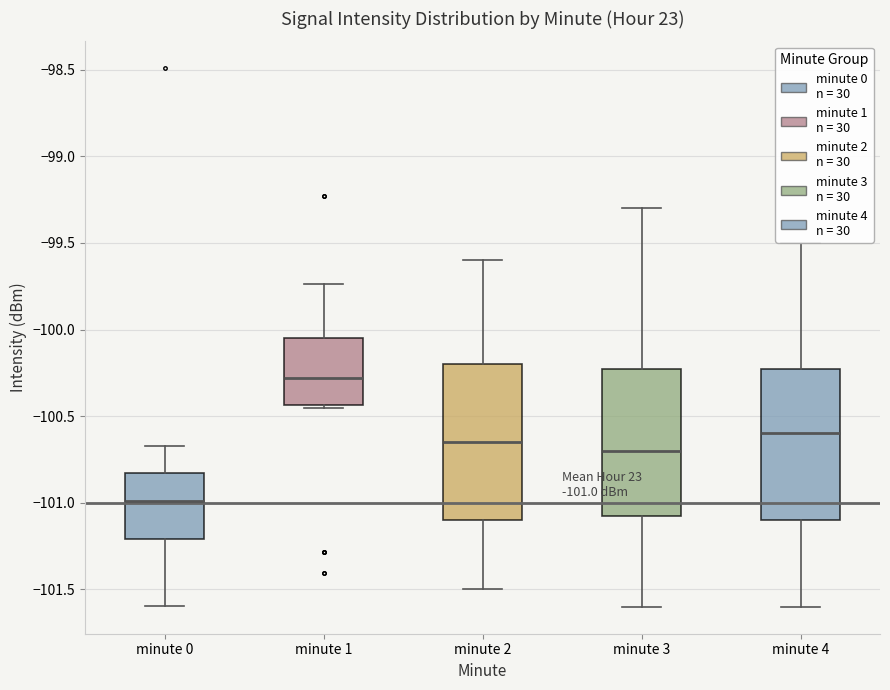

Which box has the highest median line?

minute 1